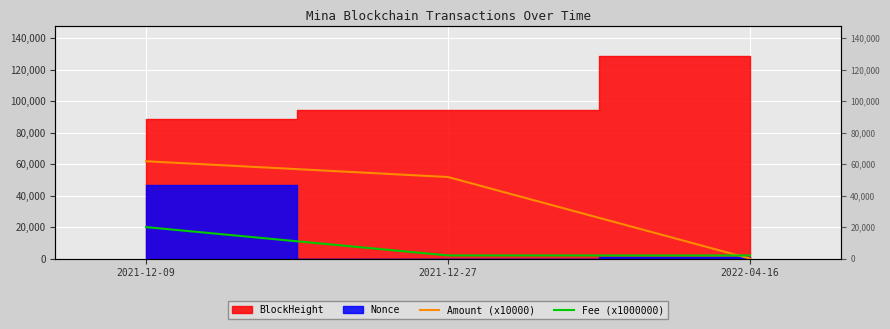

Which series changed the most between 2021-12-27 and 2022-04-16?

Amount (x10000)